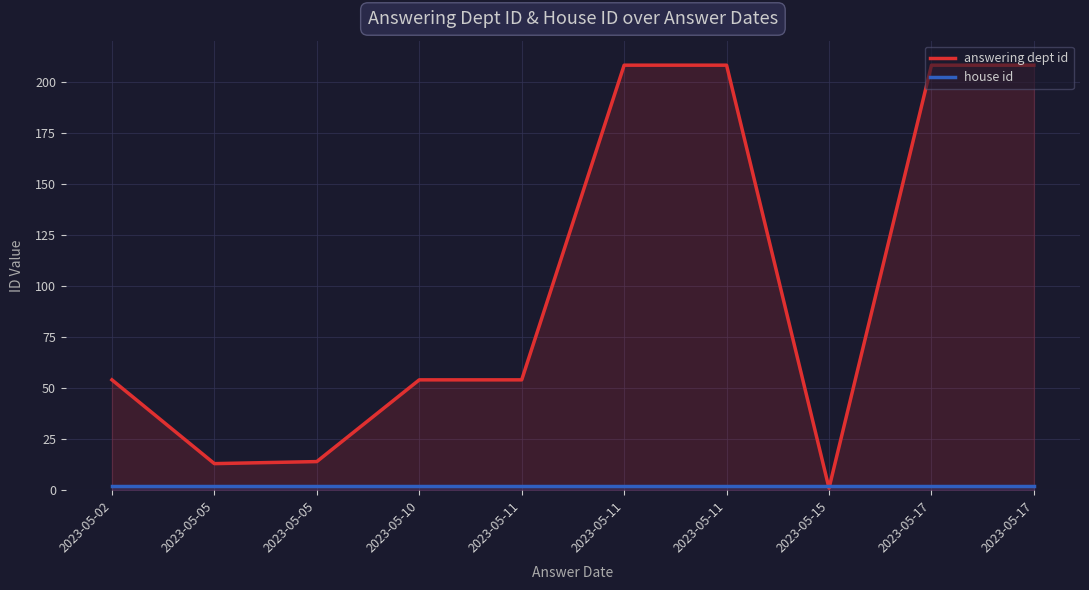

Is it true that answering dept id equals 294 at 2023-05-11?

False